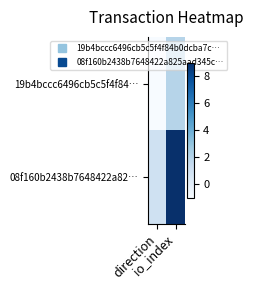

Between direction and io_index, which is larger?

io_index